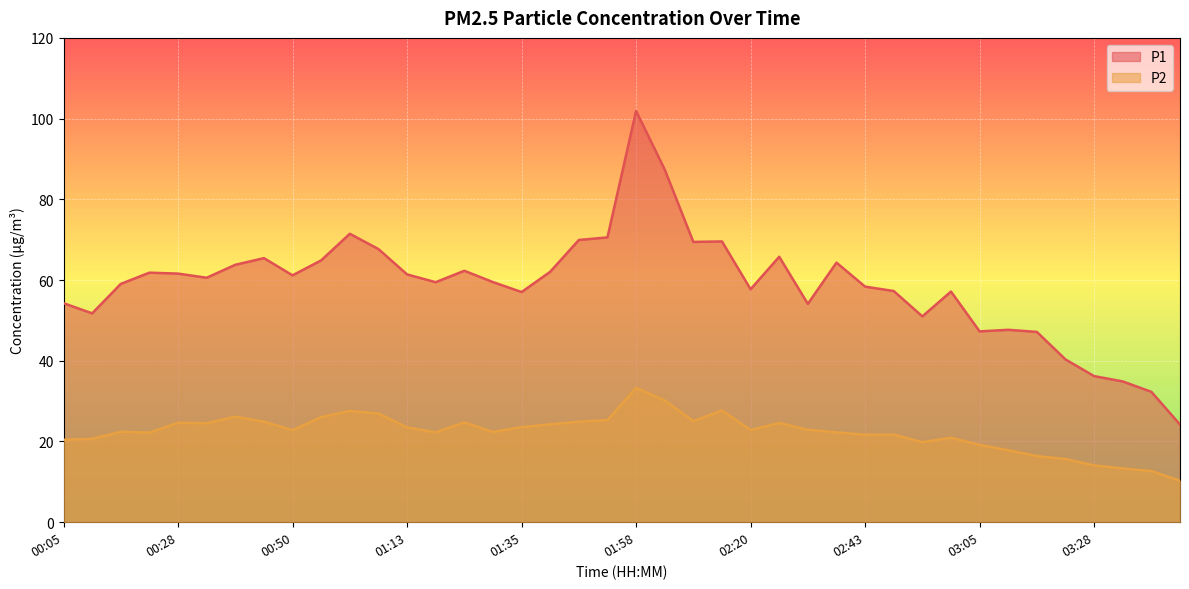

How many lines are shown in the chart?

2